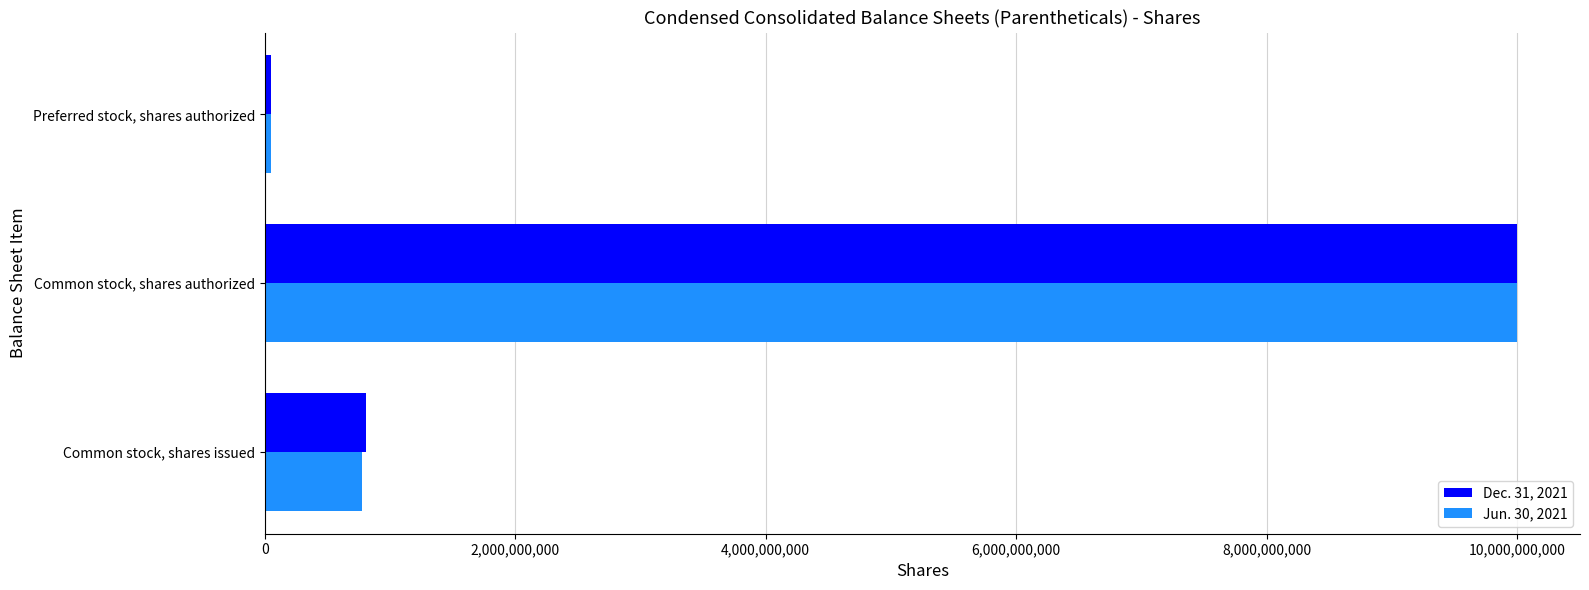

The Dec. 31, 2021 series shows 10000000000 at Common stock, shares authorized. True or false?

True